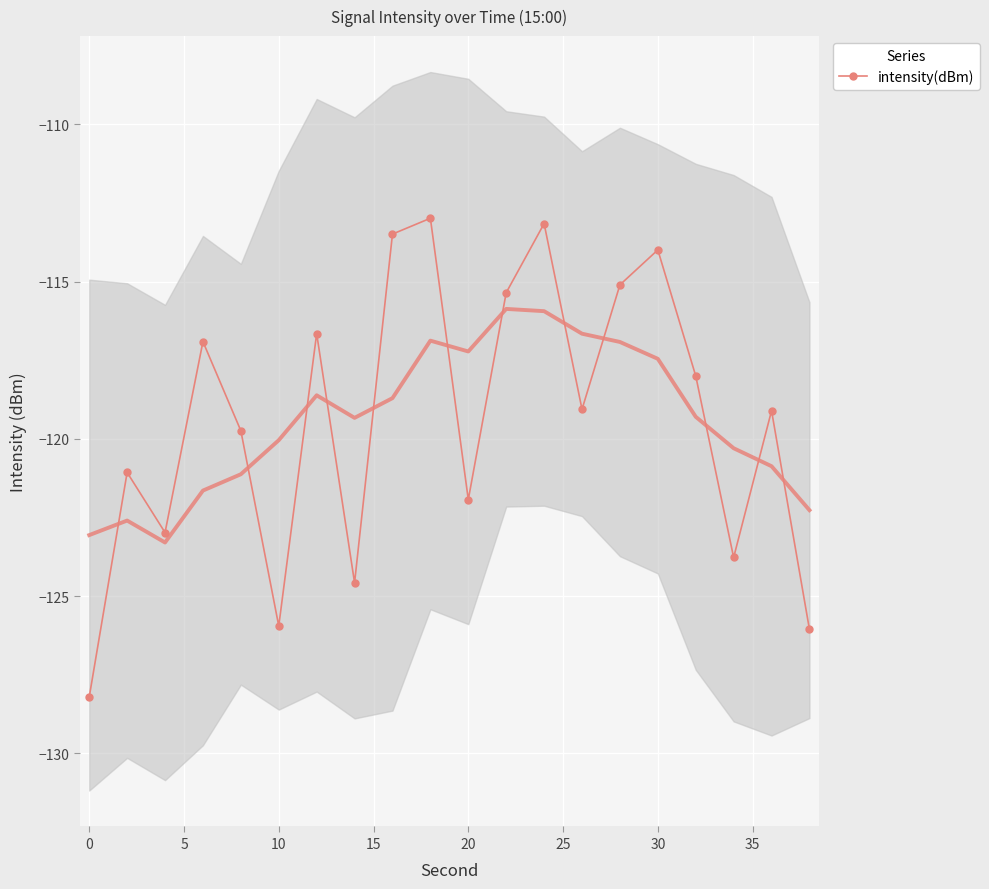

How many interior local valleys does the intensity(dBm) series have?

6